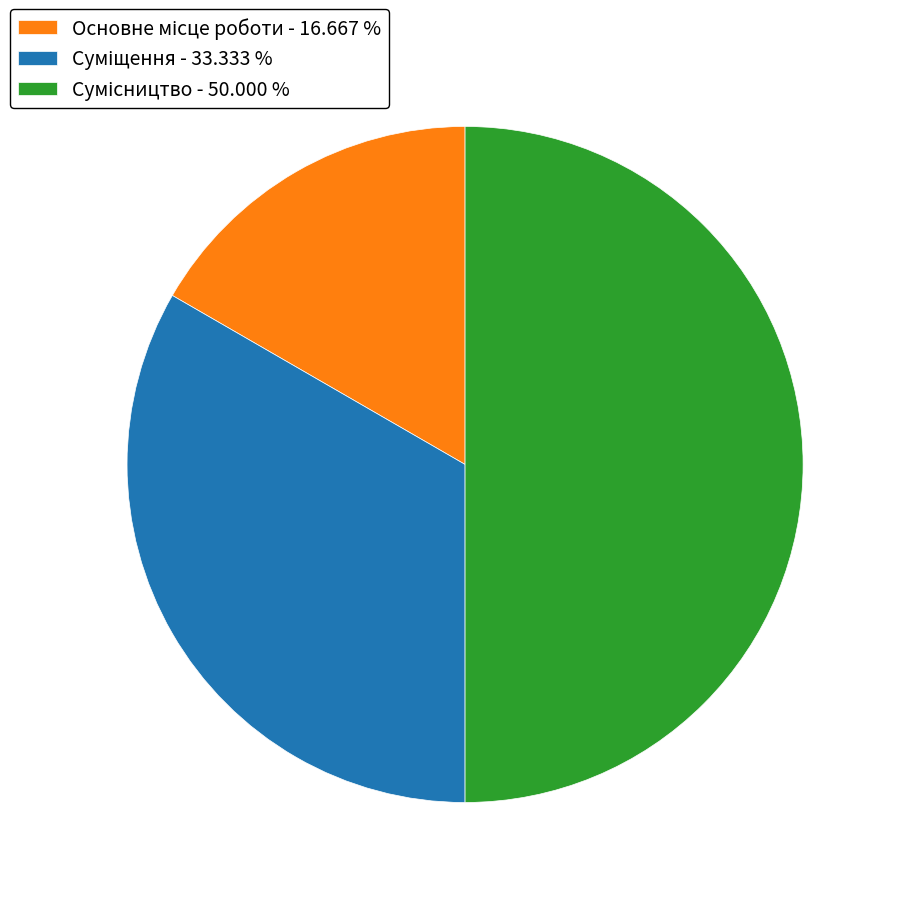

To the nearest percent, what is the difference between the Основне місце роботи and Сумісництво slice percentages?

33%